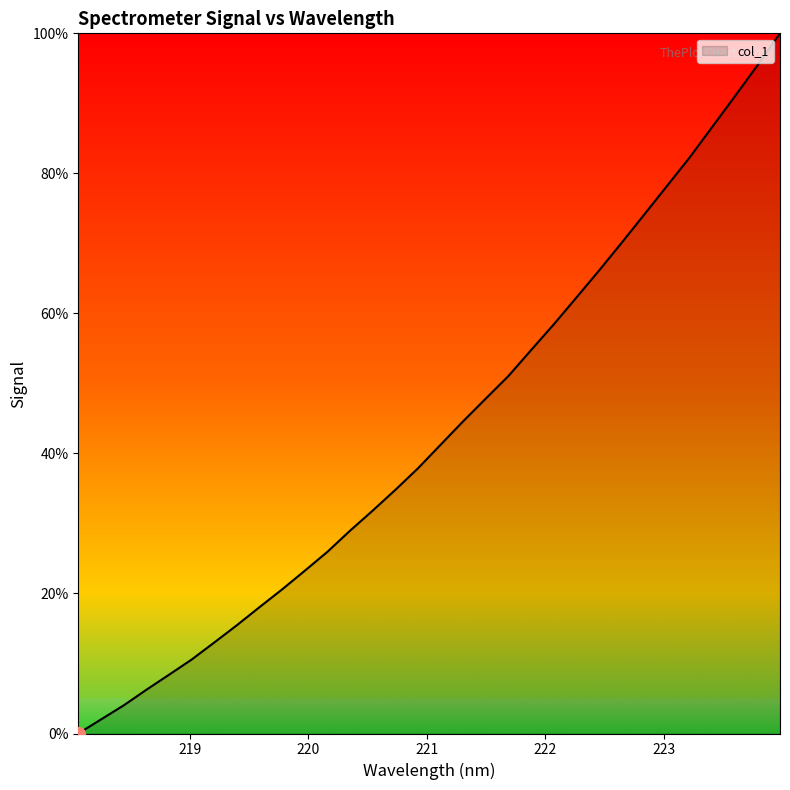

What is the difference between the maximum and minimum values?

100.0